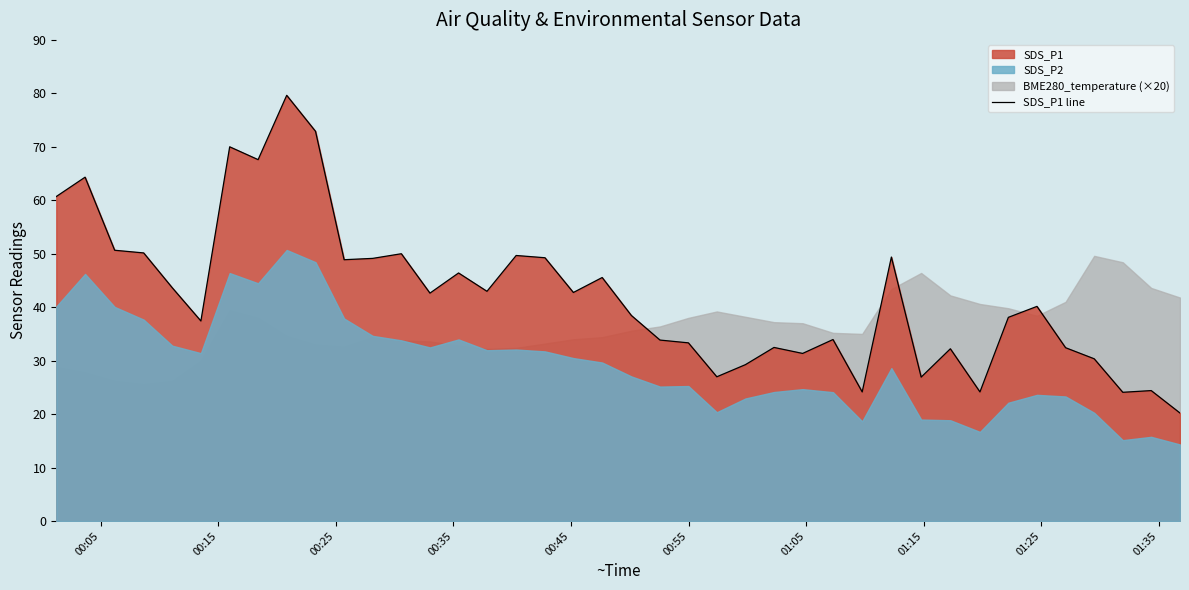

What is the minimum value for SDS_P1 line?

20.2